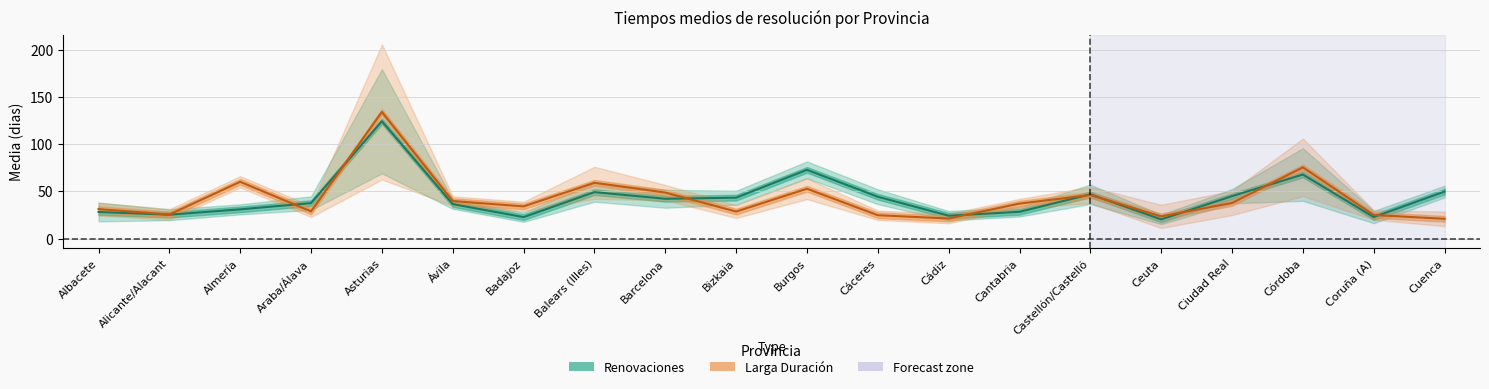

How many series are shown in this chart?

2